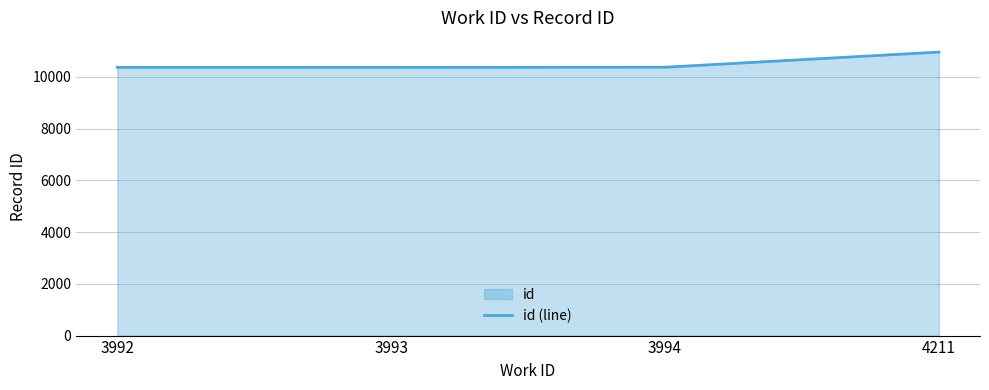

What is the greatest value displayed?

10956